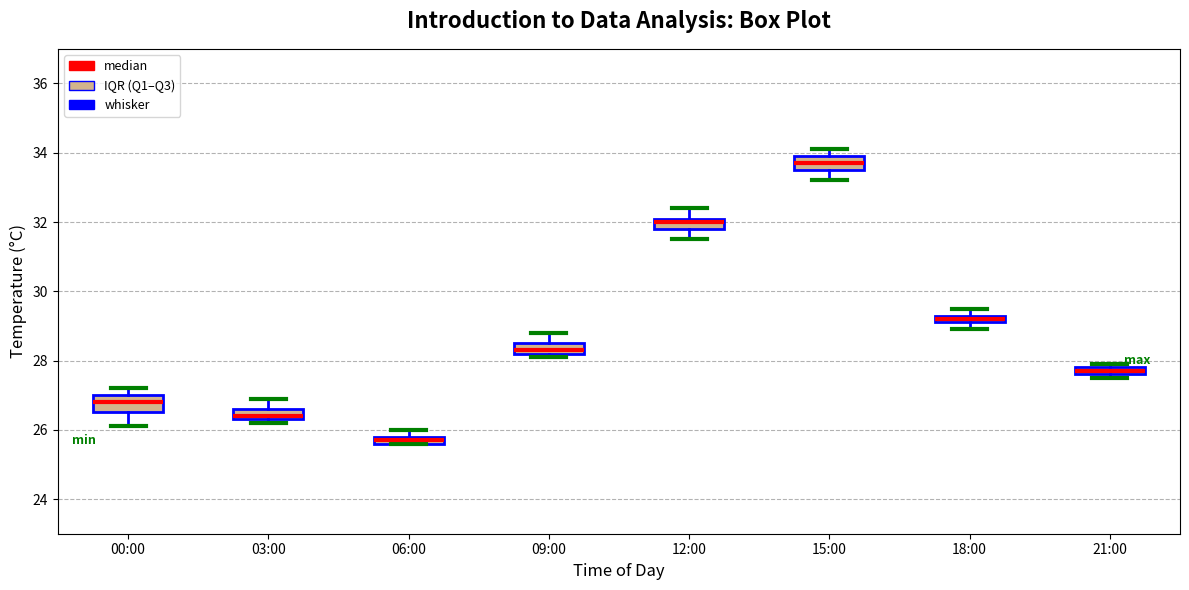

Which box's median line is the lowest?

06:00